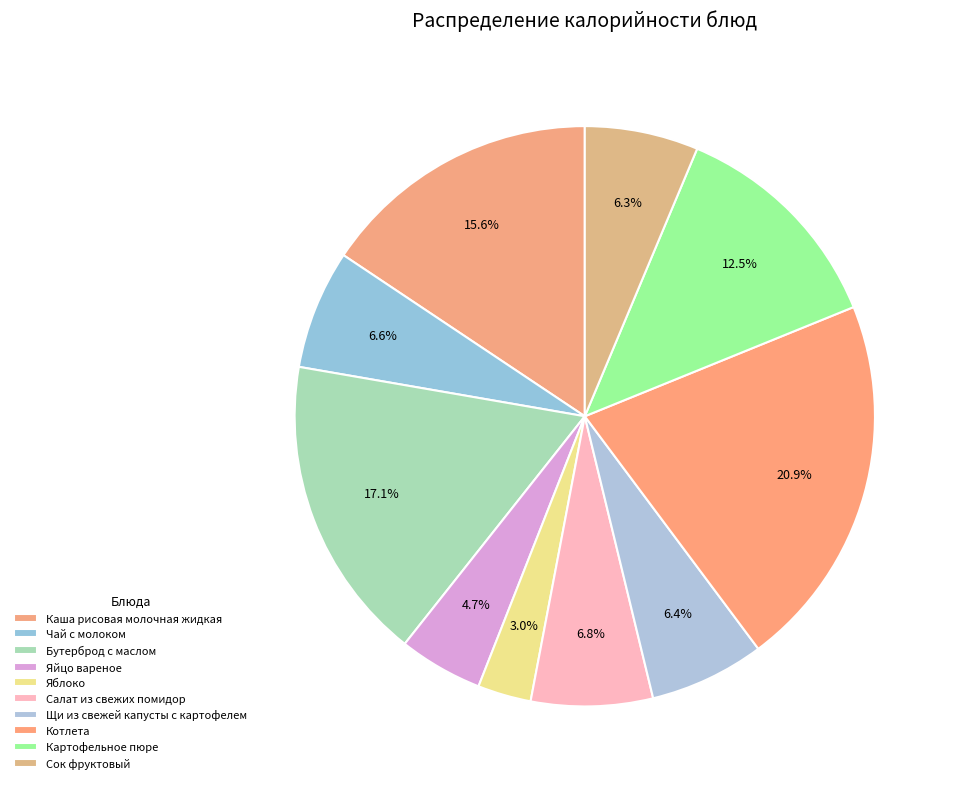

To the nearest percent, what portion does Котлета represent?

21%